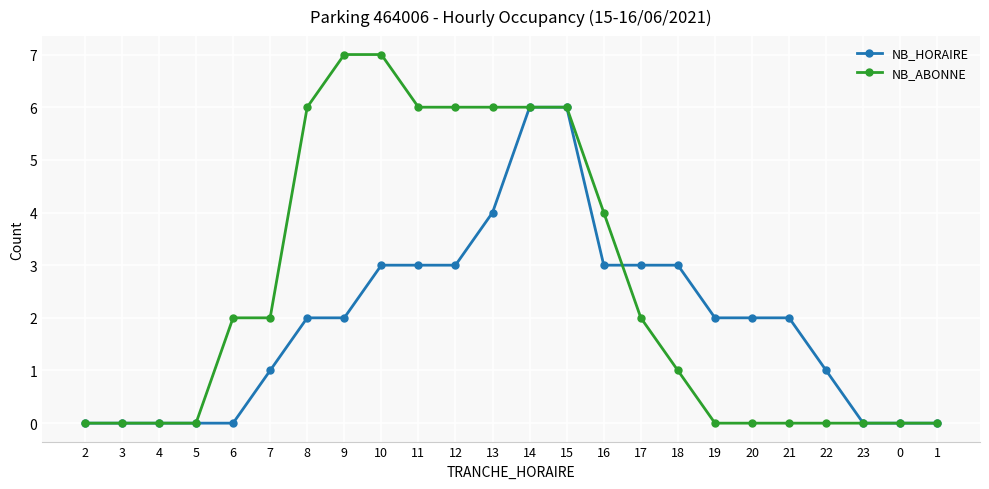

What is the maximum value for NB_HORAIRE?

6